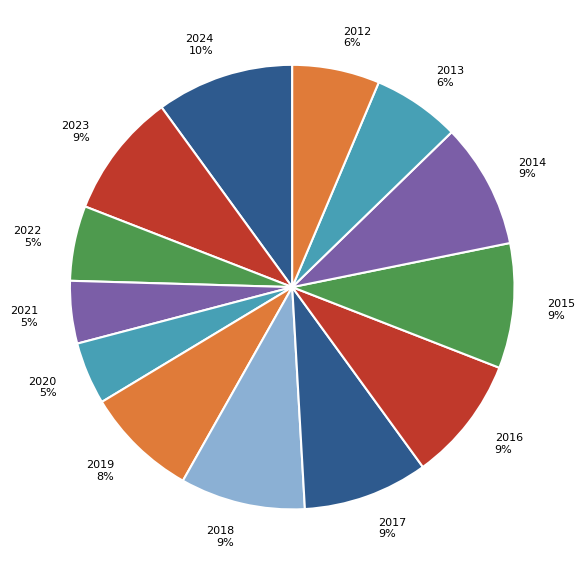

To the nearest percent, what is the difference between the 2018 and 2013 slice percentages?

3%